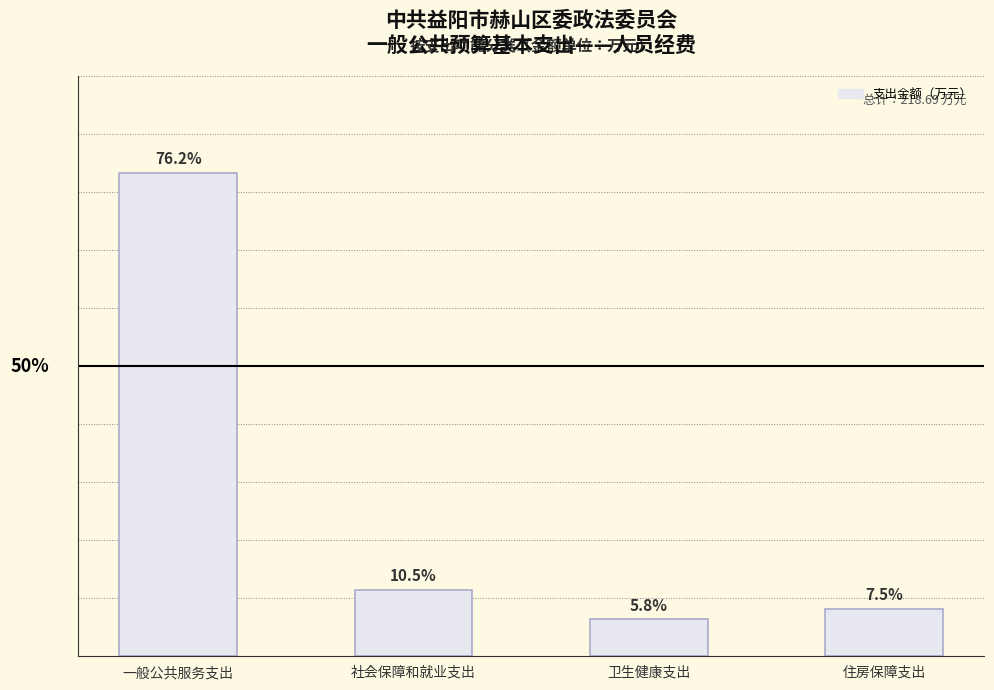

The chart shows a value of 166.6 at 一般公共服务支出. True or false?

True